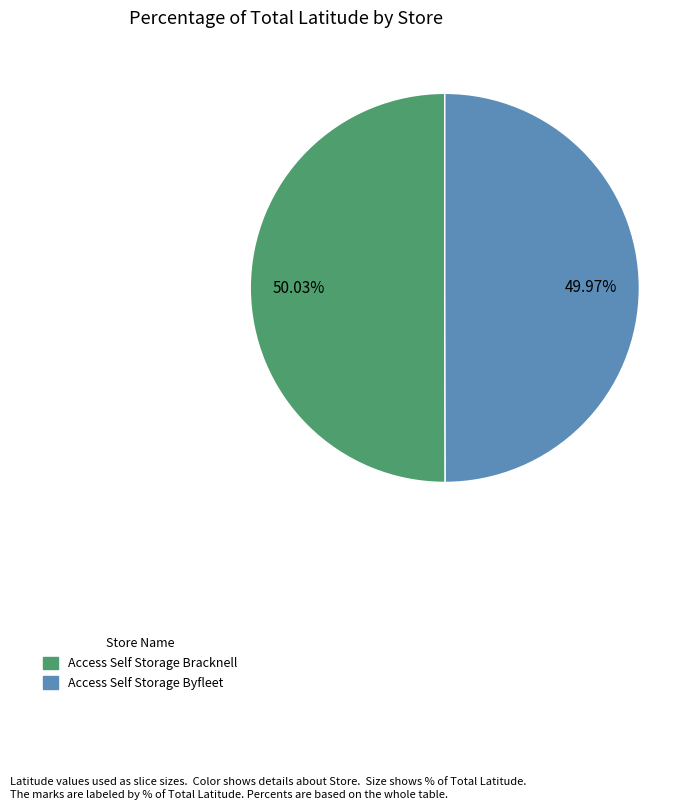

What is the ratio of the value at Access Self Storage Bracknell to the value at Access Self Storage Byfleet?

1.0